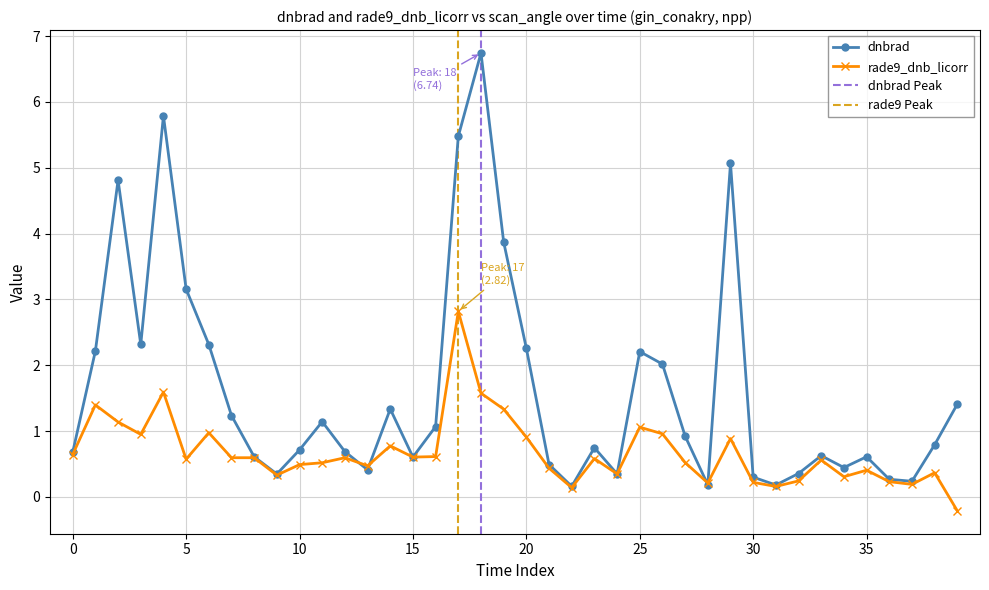

At which label is dnbrad closest to 3?

5